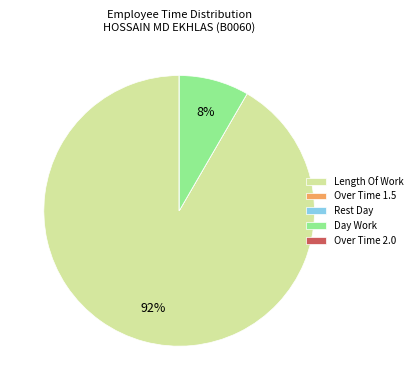

To the nearest percent, what is the difference between the largest and smallest slice percentages?

92%